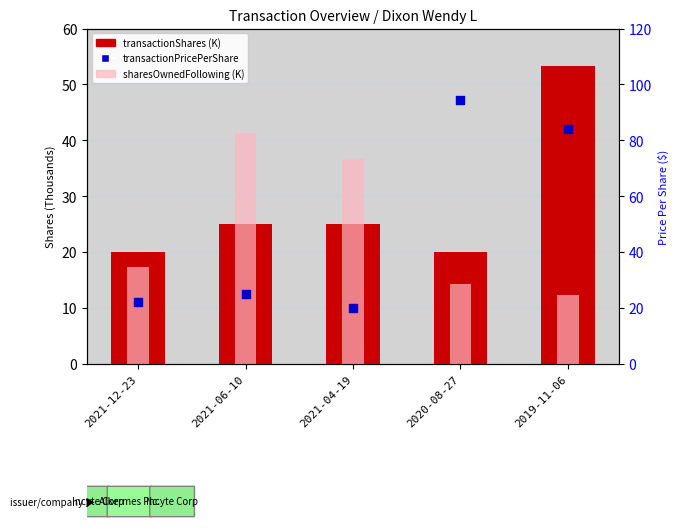

At which category is the sum across all series the highest?

2019-11-06